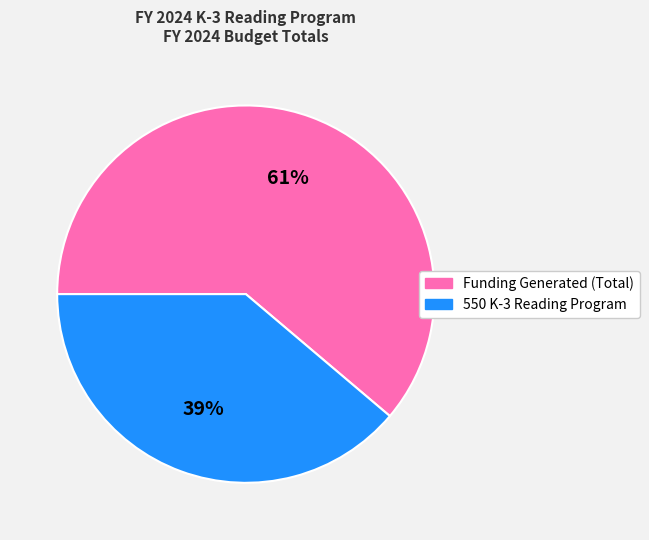

Is it true that Funding Generated (Total) is 54% of the pie?

False